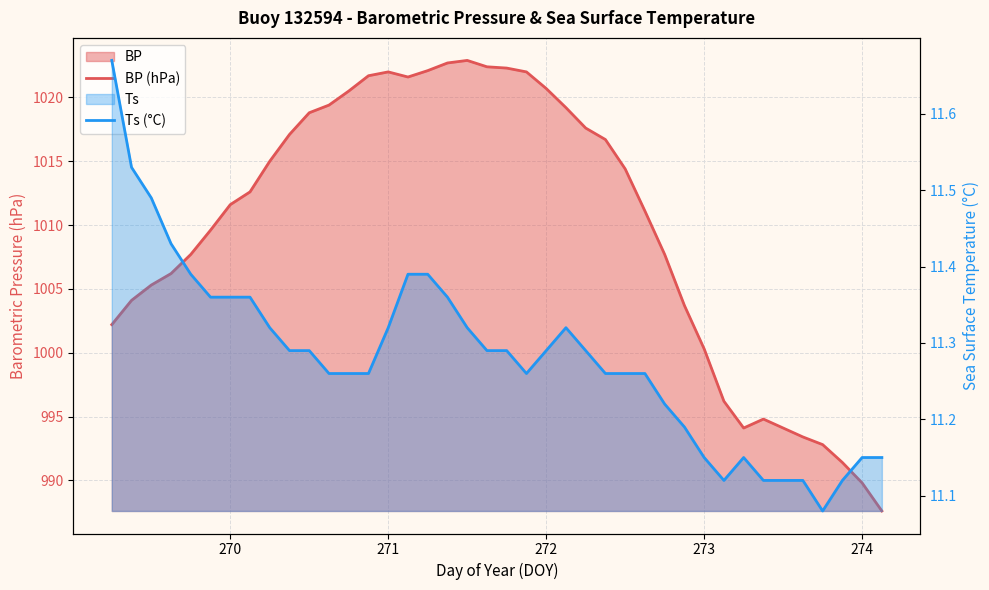

The value of Ts (°C) at 273 is 11.2. True or false?

True